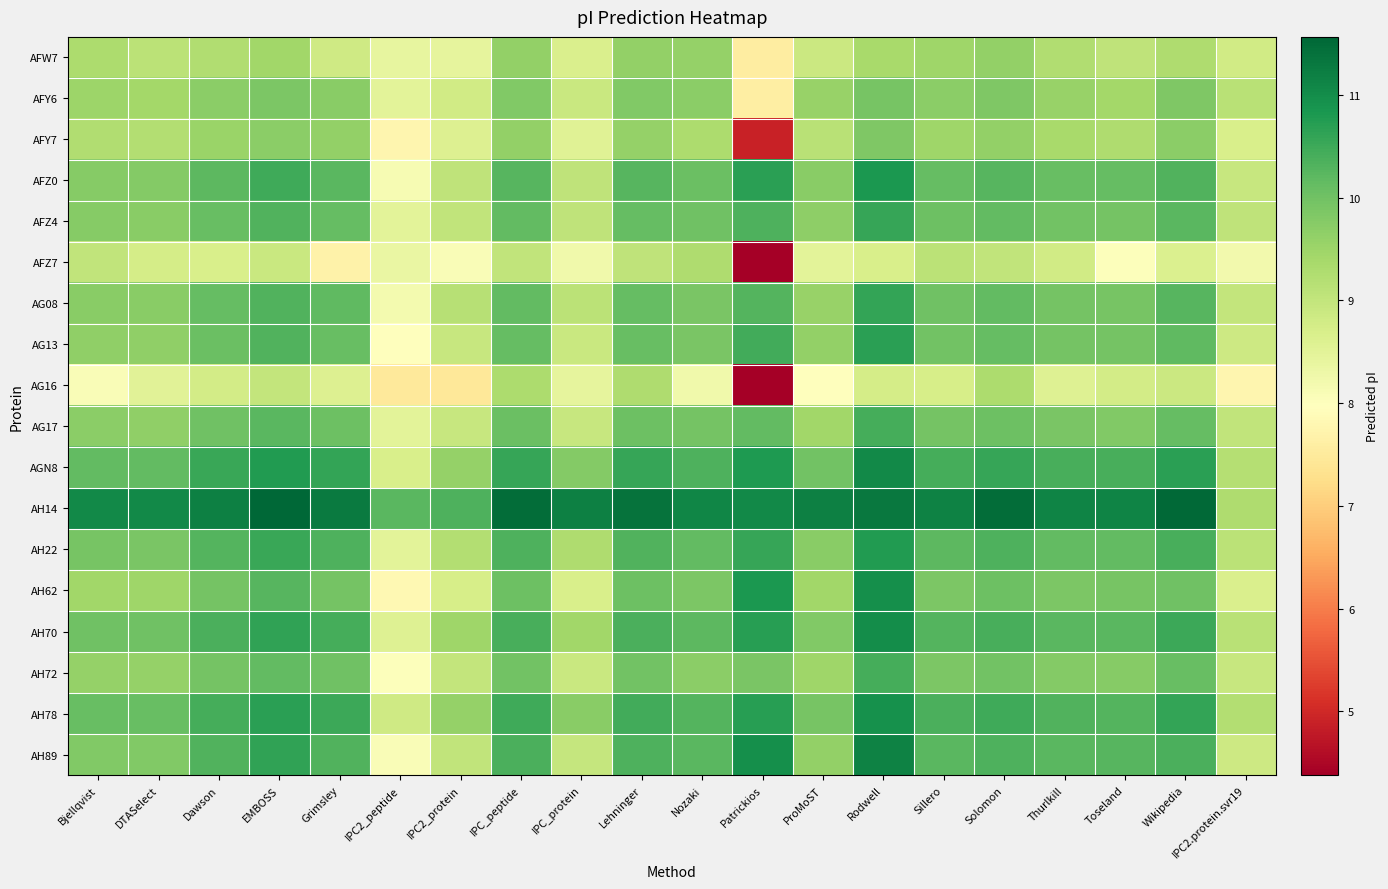

Count the number of data series in this chart.

18